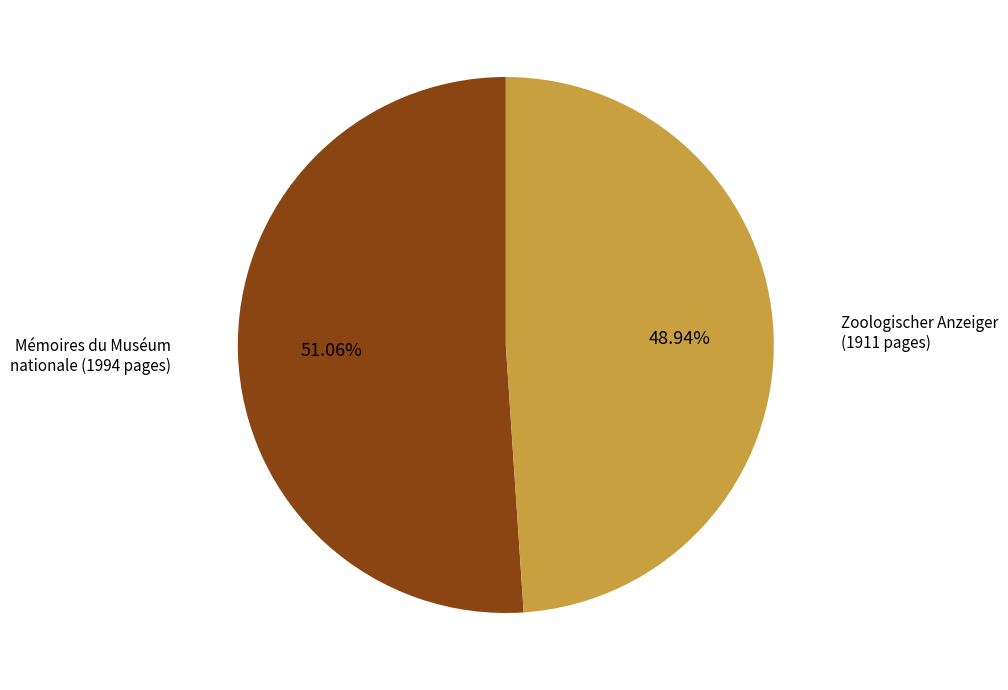

How many slices are in this pie chart?

2